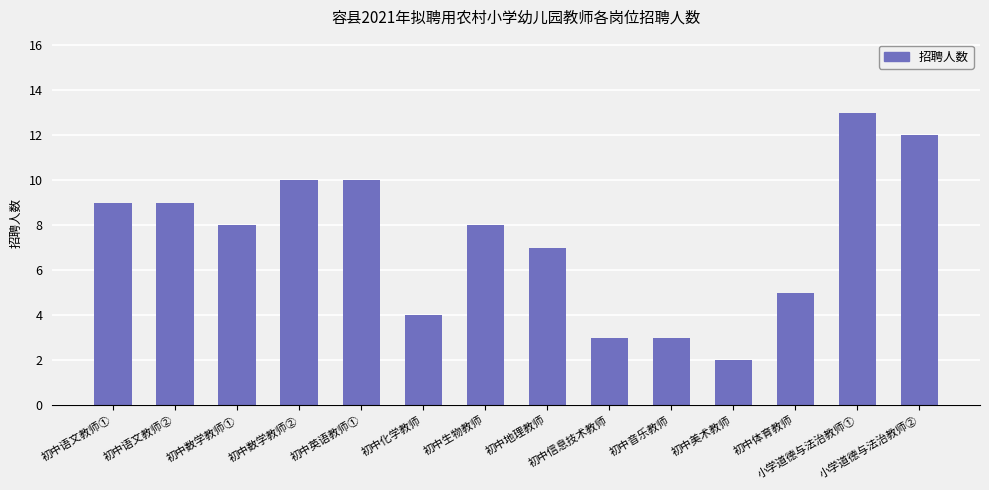

Which has a higher value, 初中语文教师② or 初中数学教师②?

初中数学教师②